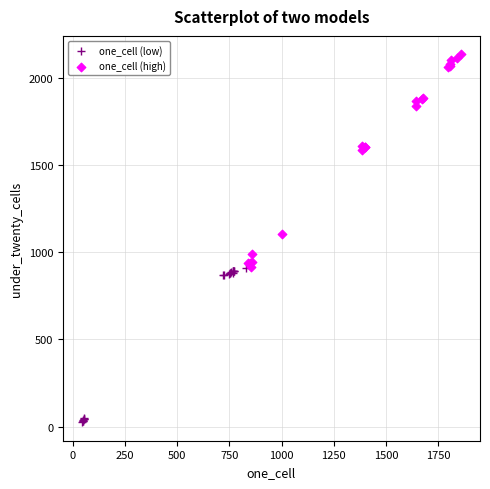

Which series has the largest Y range (max minus min)?

one_cell (high)